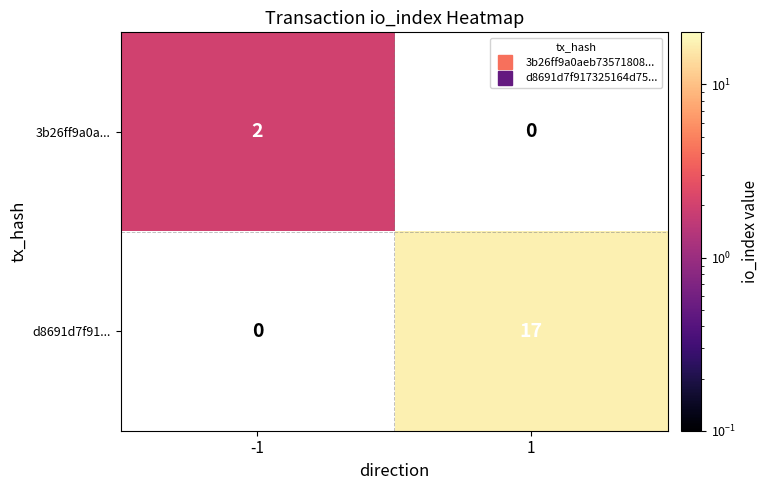

The 3b26ff9a0a... series shows 2.0 at -1. True or false?

True